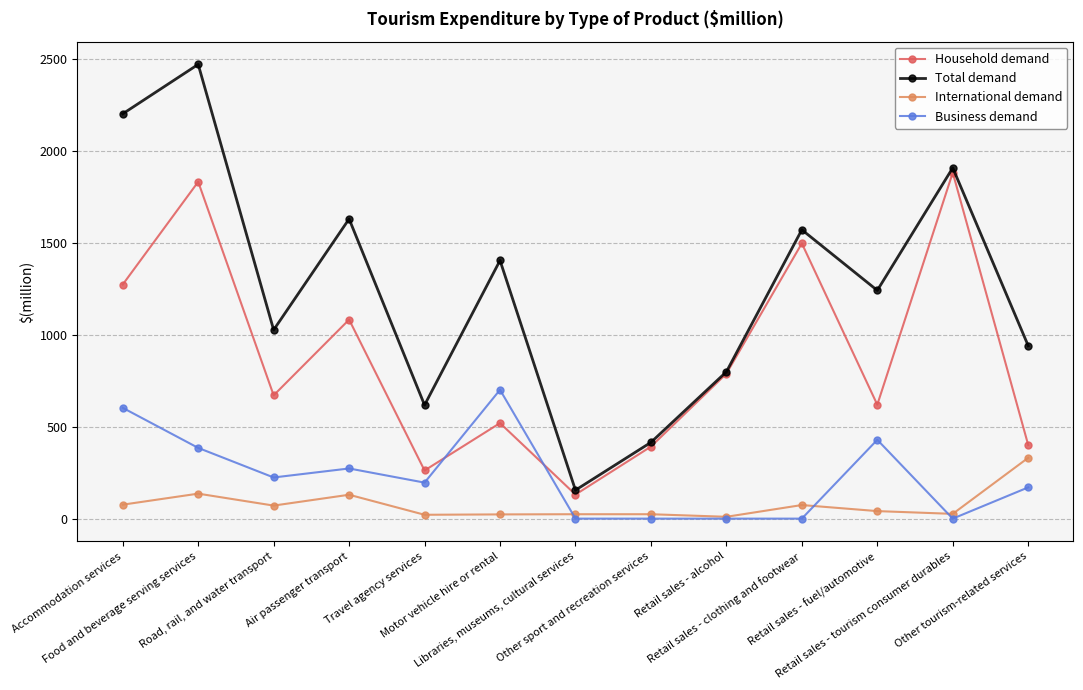

How many lines are shown in the chart?

4